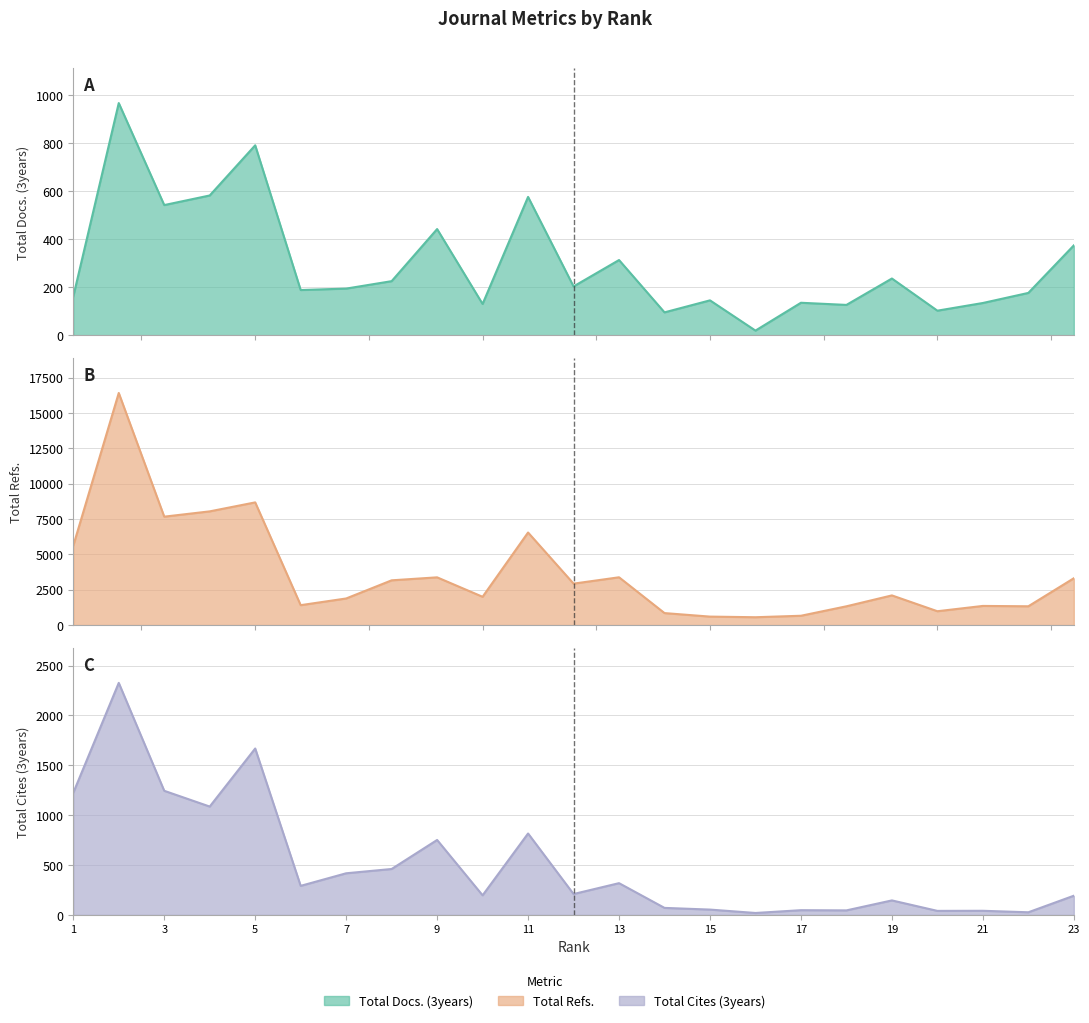

Which category has the highest value in the Total Refs. series?

2